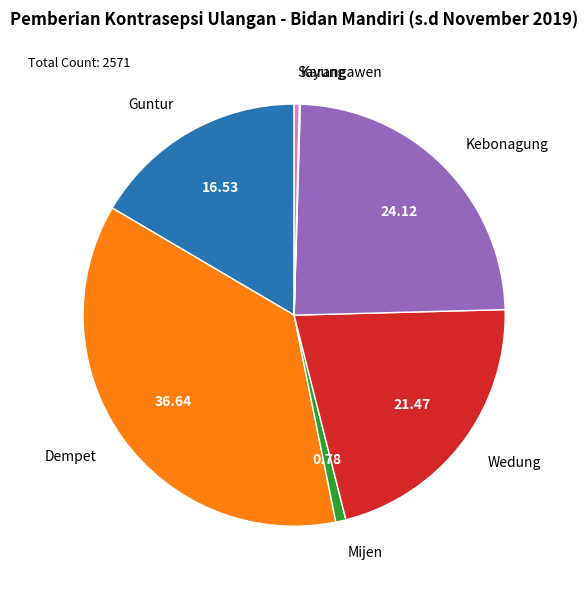

Does Kebonagung represent more than half of the total?

No